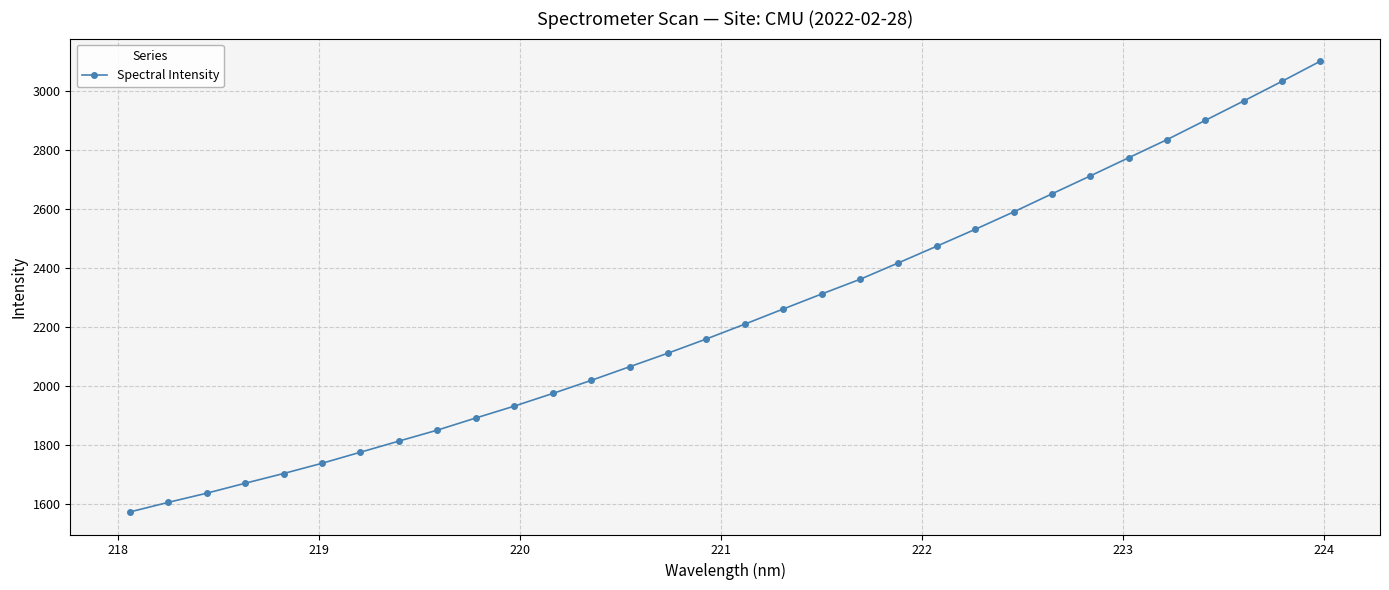

What is the difference between the maximum and second lowest values?

1494.5